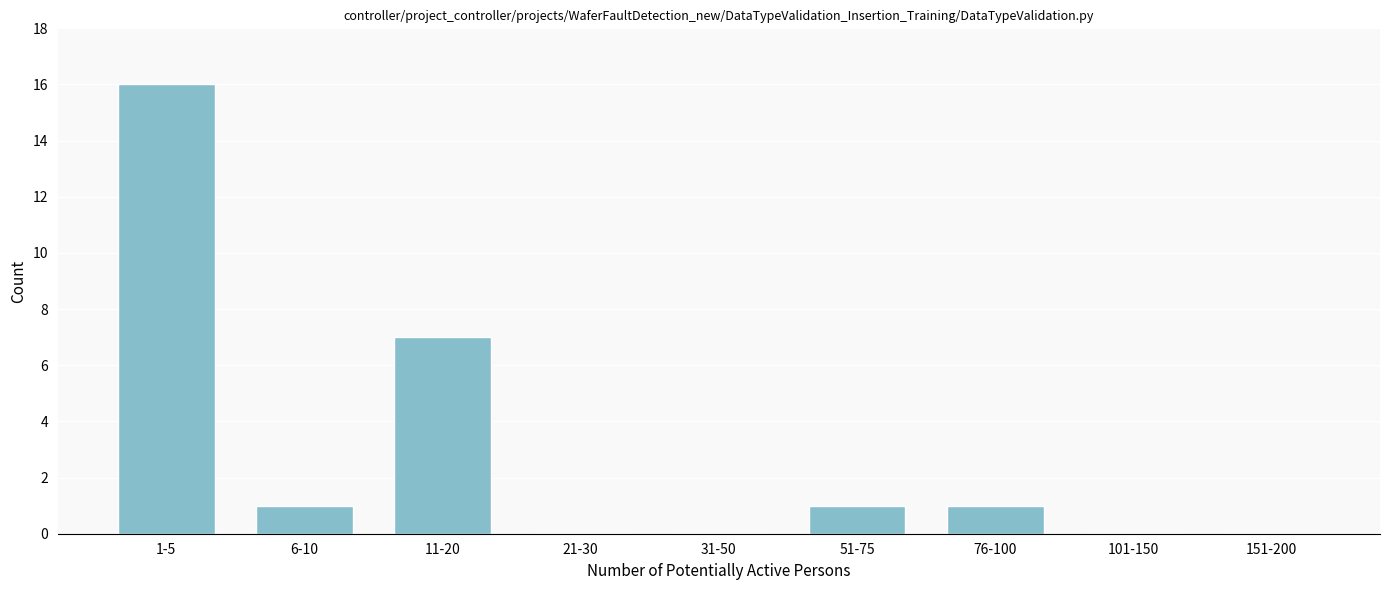

Reading left to right, list all the values displayed in this chart.

1-5=16	6-10=1	11-20=7	21-30=0	31-50=0	51-75=1	76-100=1	101-150=0	151-200=0